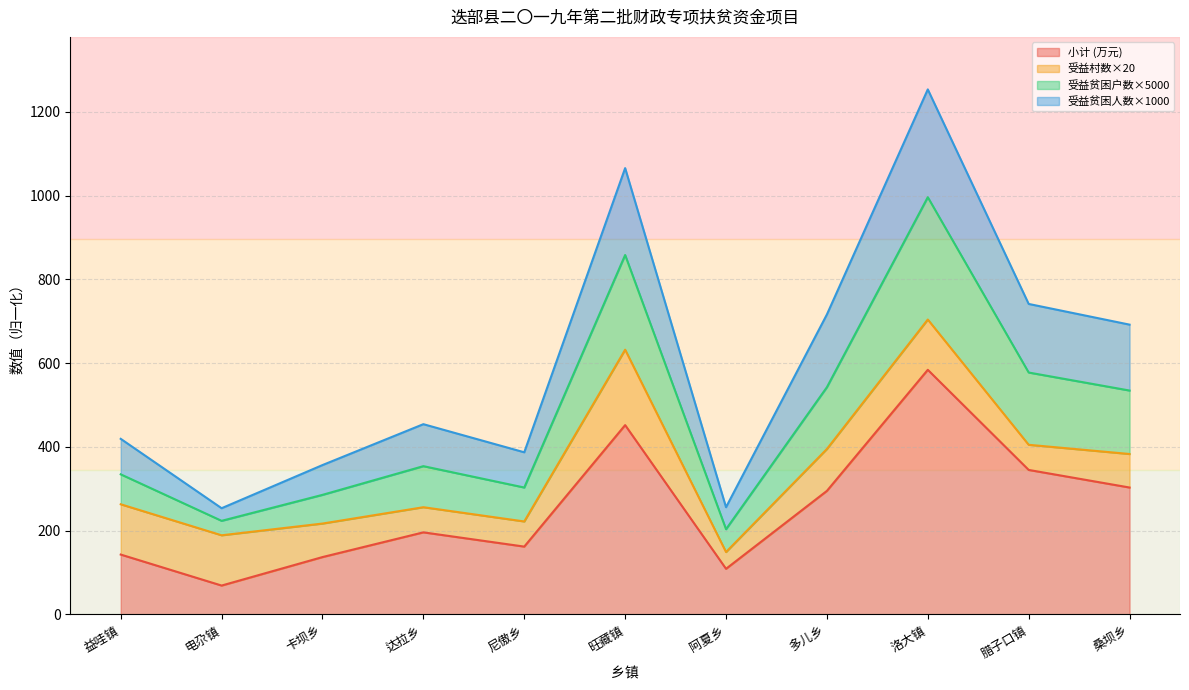

What is the total value across all series at 卡坝乡?

356.6